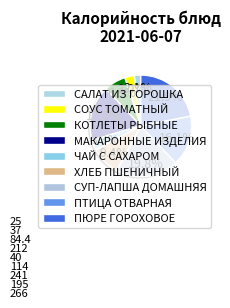

How many segments does this pie chart have?

9